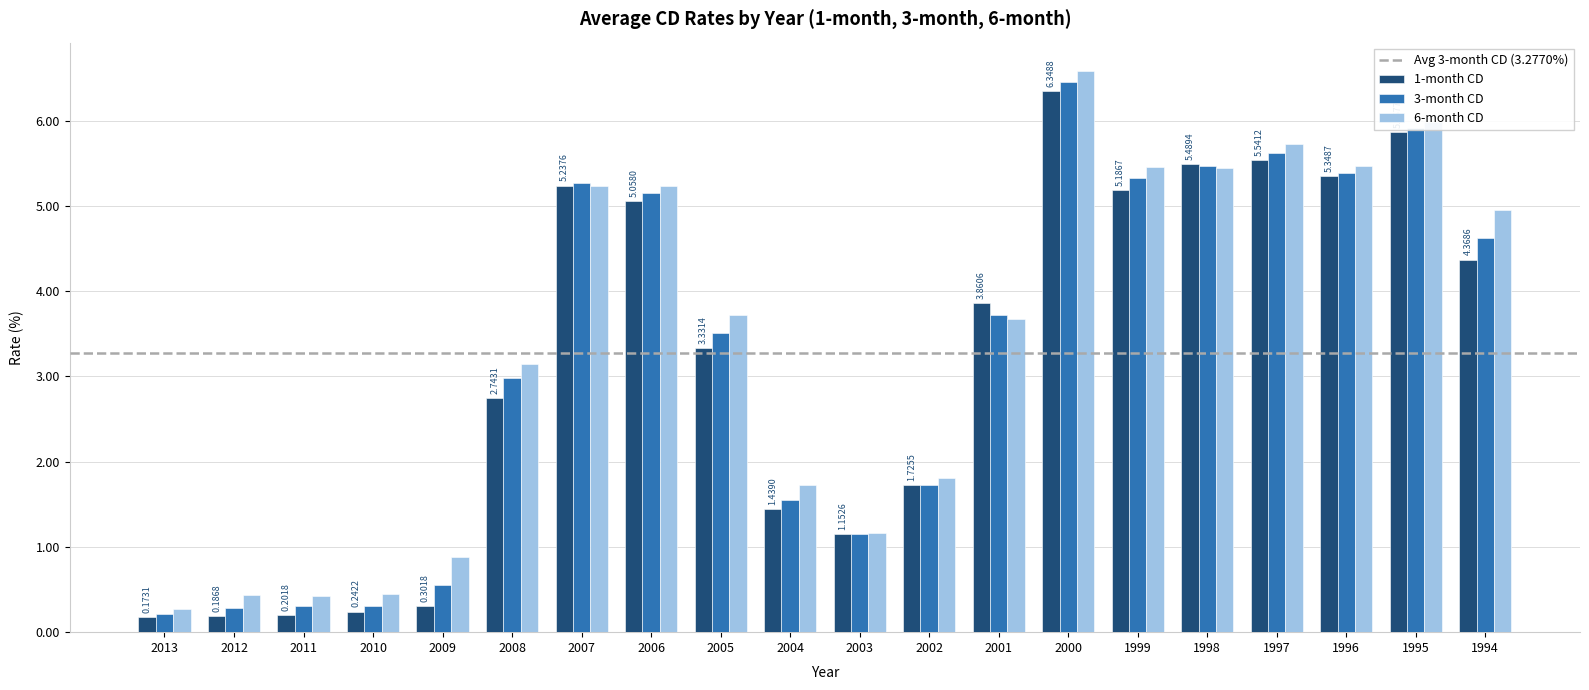

What is the difference between the 1-month CD values at 1995 and 2008?

3.1